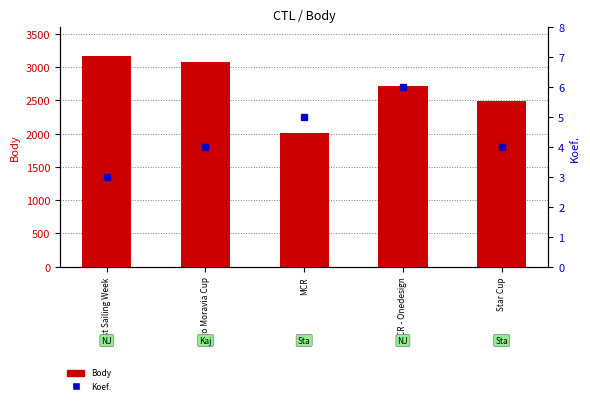

What is the average value of the Body series?

2694